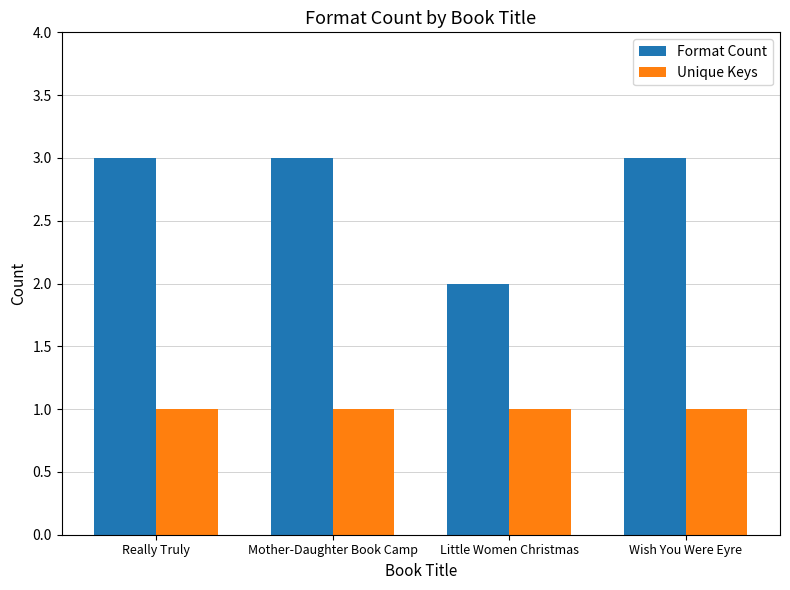

Rank the series by their average value, from highest to lowest.

Format Count, Unique Keys